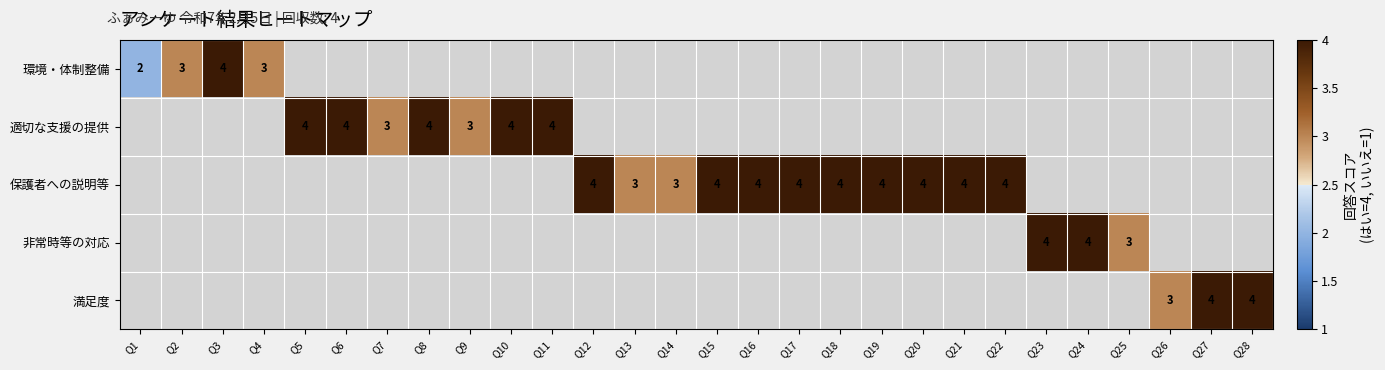

What is the difference between the maximum and minimum values in the 環境・体制整備 series?

2.0